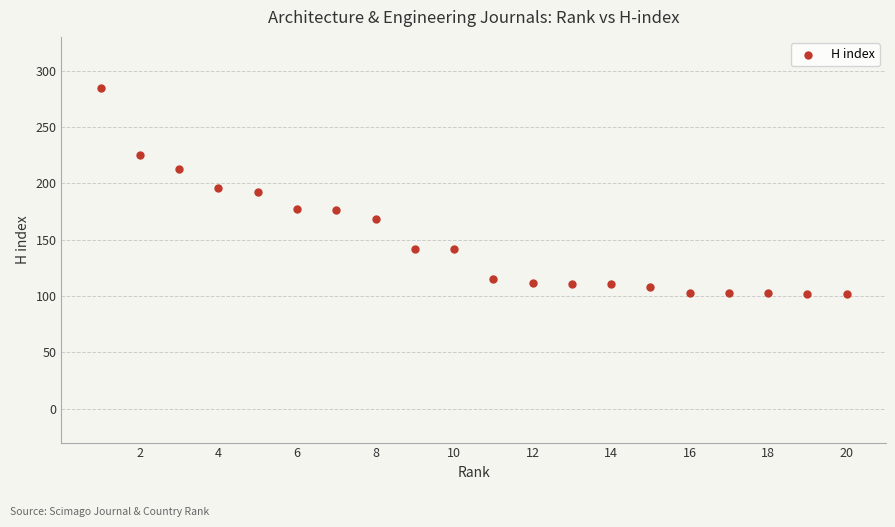

What is the range of Y values (max minus min)?

183